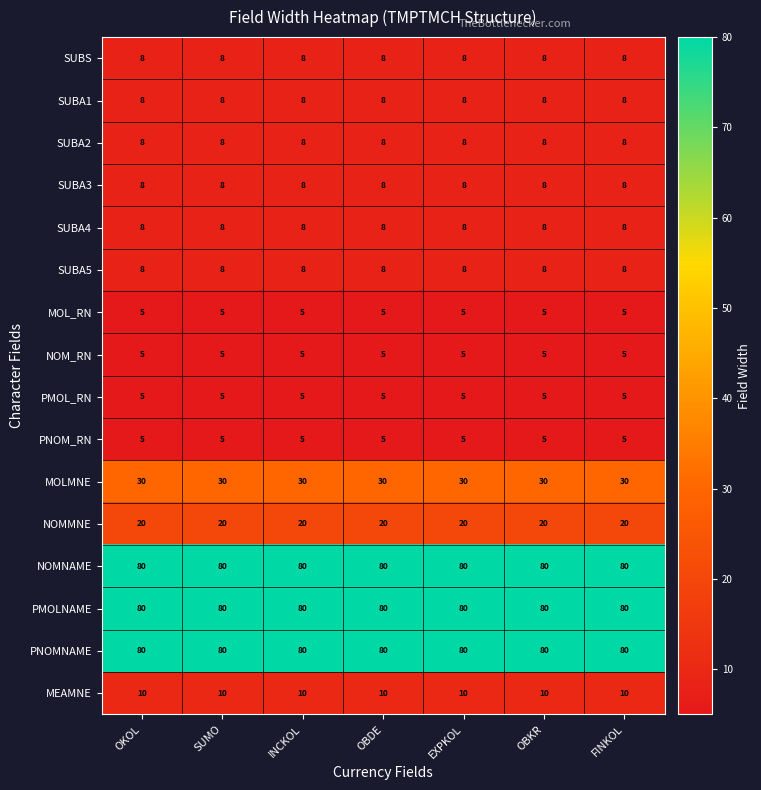

Is the value of SUBA1 at EXPKOL greater than the value of NOMMNE at OBKR?

No